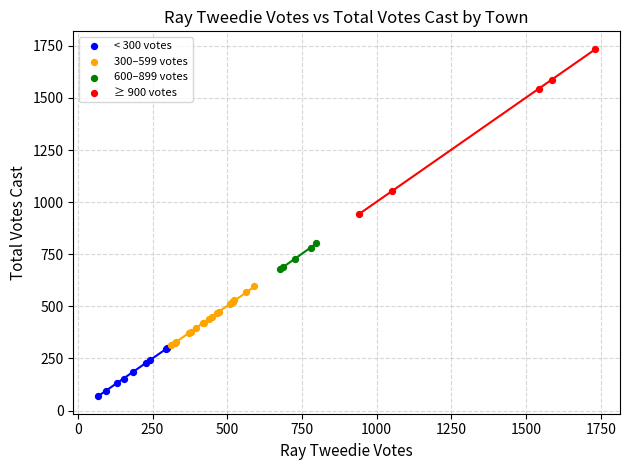

Which series has the widest spread of Y values?

≥ 900 votes